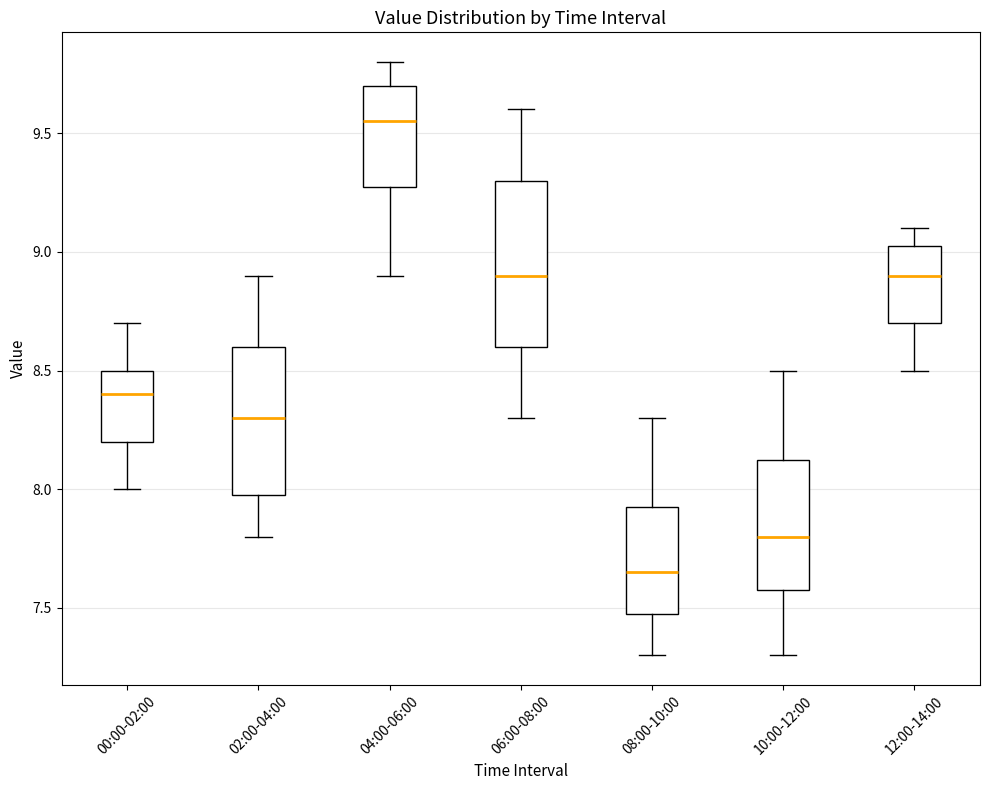

Reading left to right, read every box against the y-axis: the position of its median line, the range the box covers, and the ends of its whiskers. The values are not printed on the chart, so give them approximately, as read against the axis.

00:00-02:00: median 8.40, box 8.20 to 8.50, whiskers 8.00 to 8.70
02:00-04:00: median 8.30, box 8.00 to 8.60, whiskers 7.80 to 8.90
04:00-06:00: median 9.55, box 9.30 to 9.70, whiskers 8.90 to 9.80
06:00-08:00: median 8.90, box 8.60 to 9.30, whiskers 8.30 to 9.60
08:00-10:00: median 7.65, box 7.50 to 7.95, whiskers 7.30 to 8.30
10:00-12:00: median 7.80, box 7.60 to 8.15, whiskers 7.30 to 8.50
12:00-14:00: median 8.90, box 8.70 to 9.05, whiskers 8.50 to 9.10